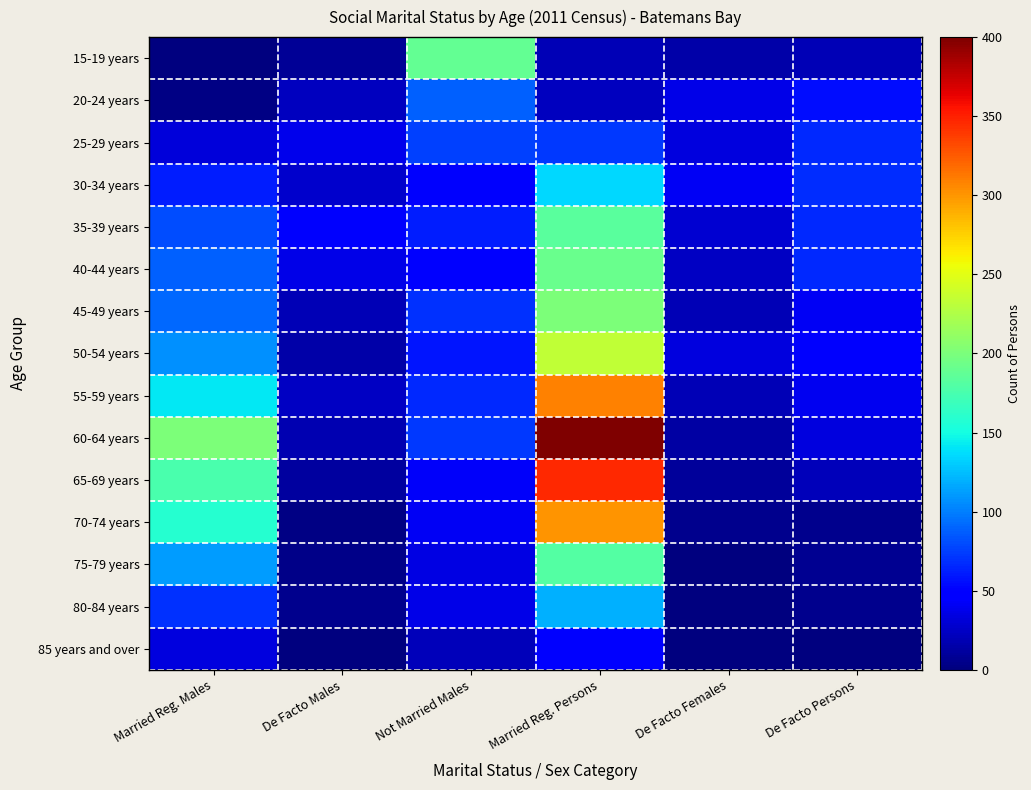

Which series has the largest total across all categories?

60-64 years